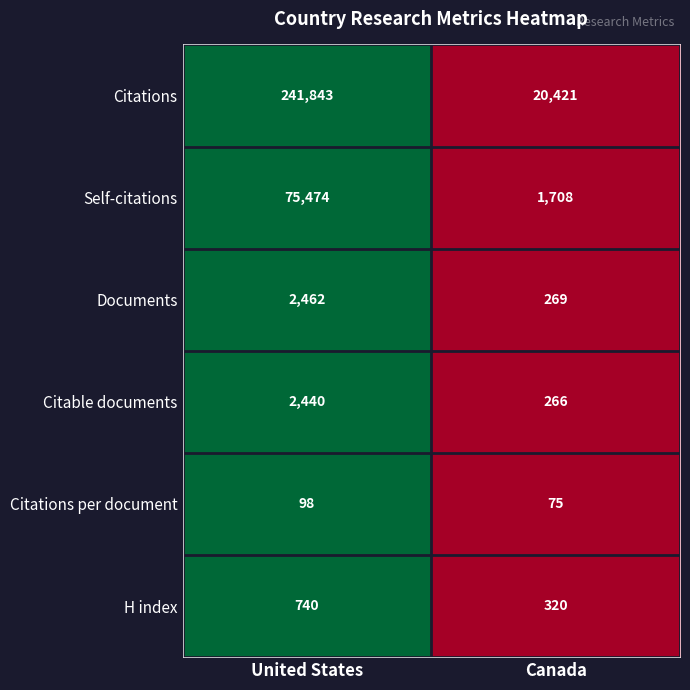

Which category has the highest value across all series?

United States